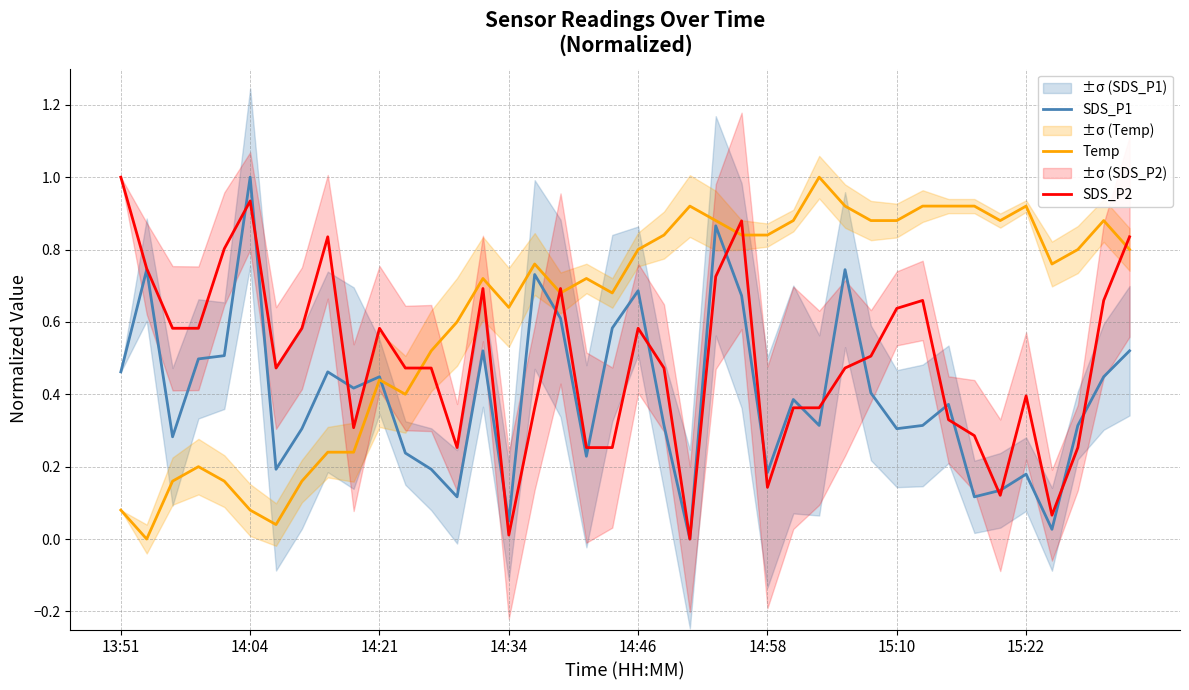

Which series ends up on top after the final intersection of SDS_P2 and Temp?

SDS_P2